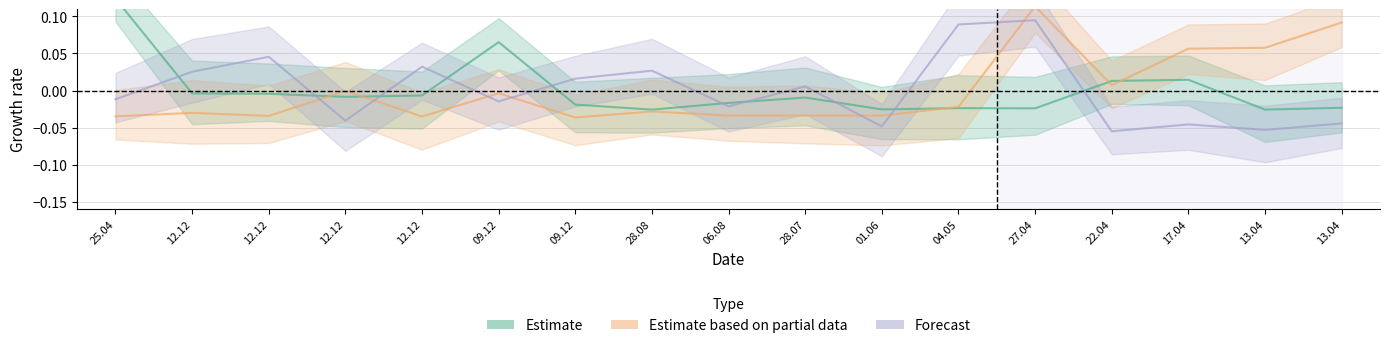

What is the label of the 11th point from the right?

09.12